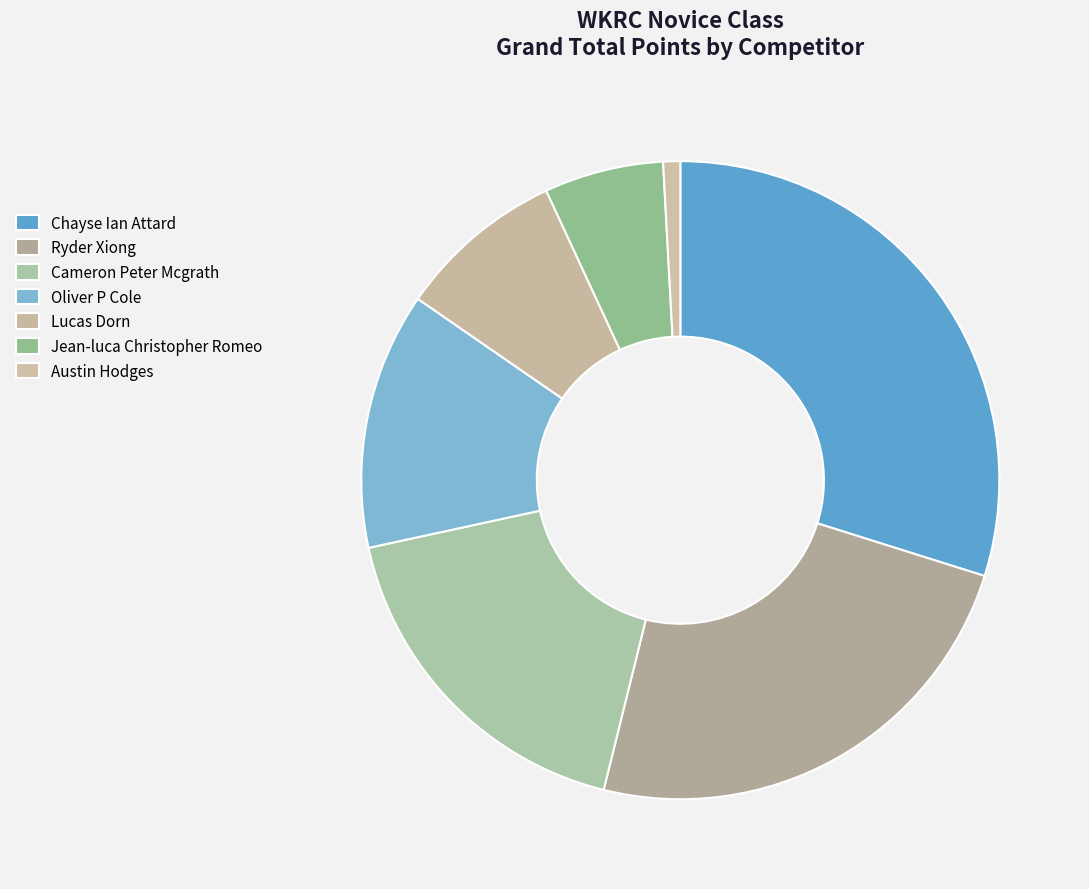

Rank the categories by value from lowest to highest.

Austin Hodges, Jean-luca Christopher Romeo, Lucas Dorn, Oliver P Cole, Cameron Peter Mcgrath, Ryder Xiong, Chayse Ian Attard